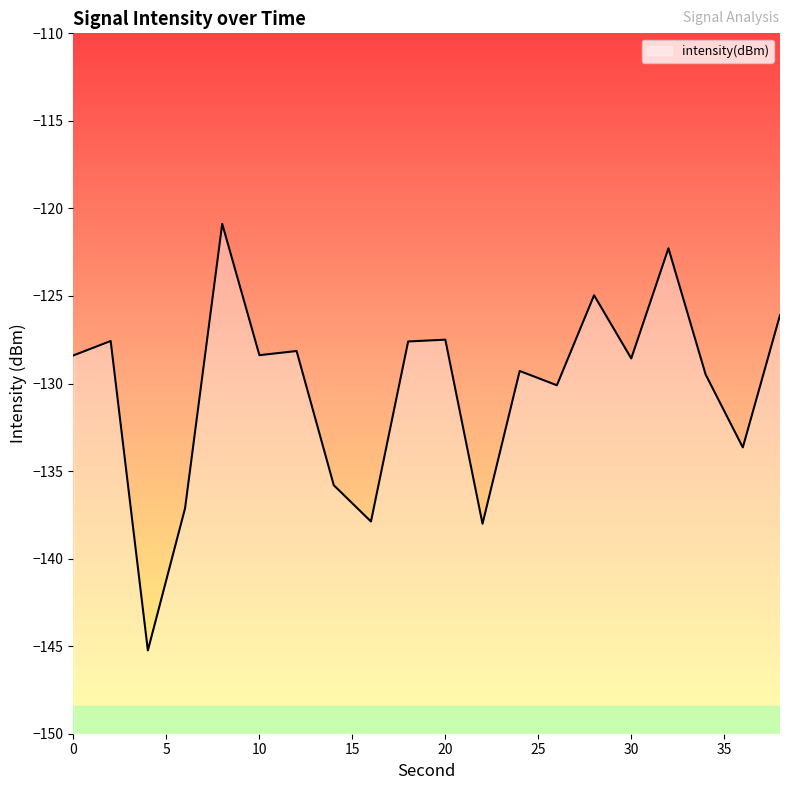

What is the change in value from 8 to 38?

-5.2